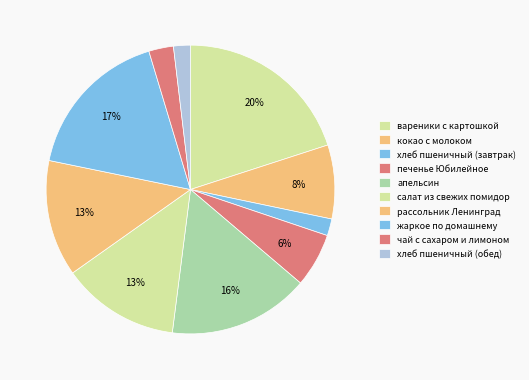

Is рассольник Ленинград the majority of the pie?

No